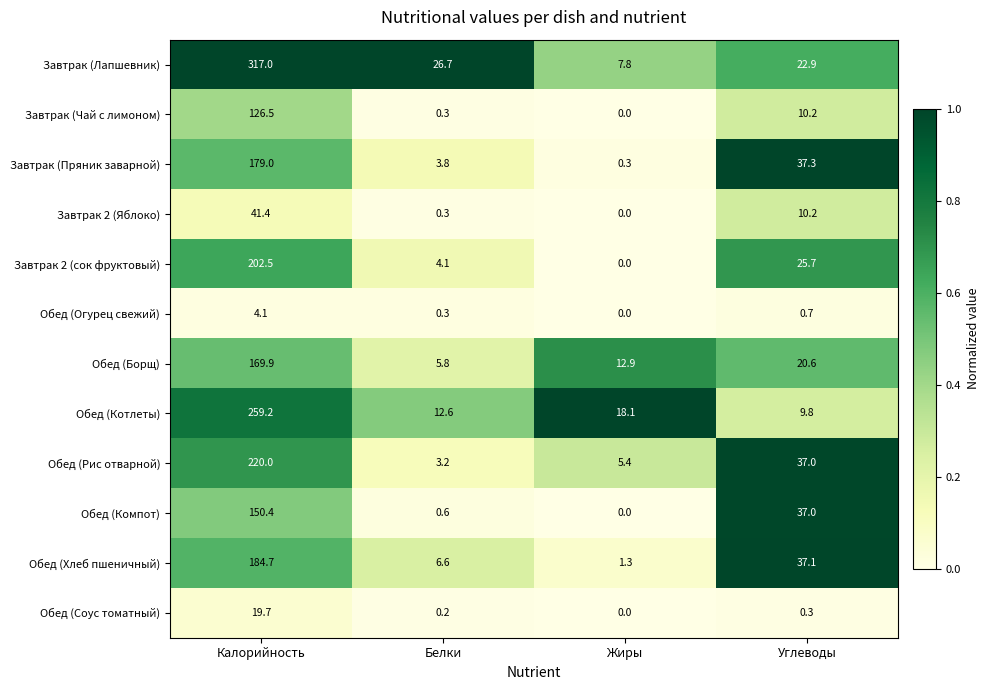

What is the sum of all Обед (Борщ) values?

209.2